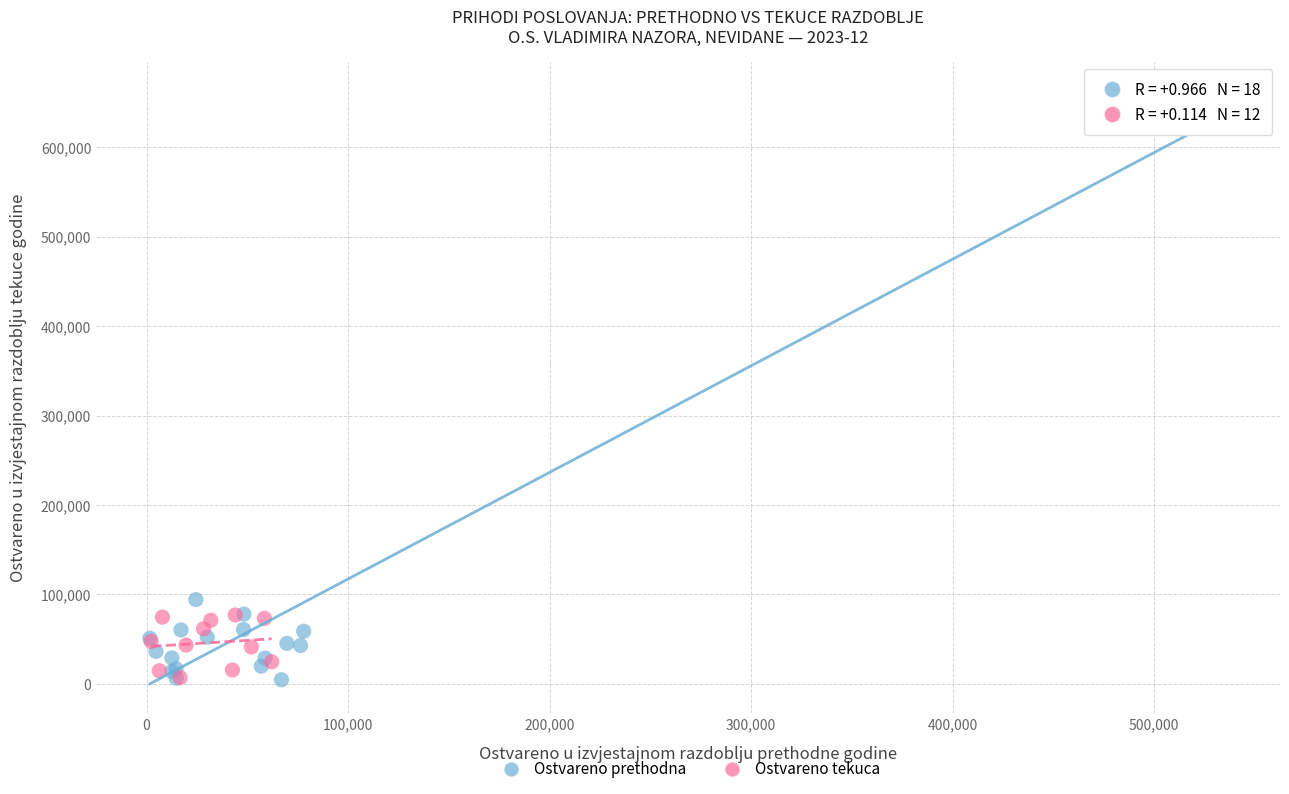

Which series reaches the maximum Y coordinate?

Ostvareno prethodna